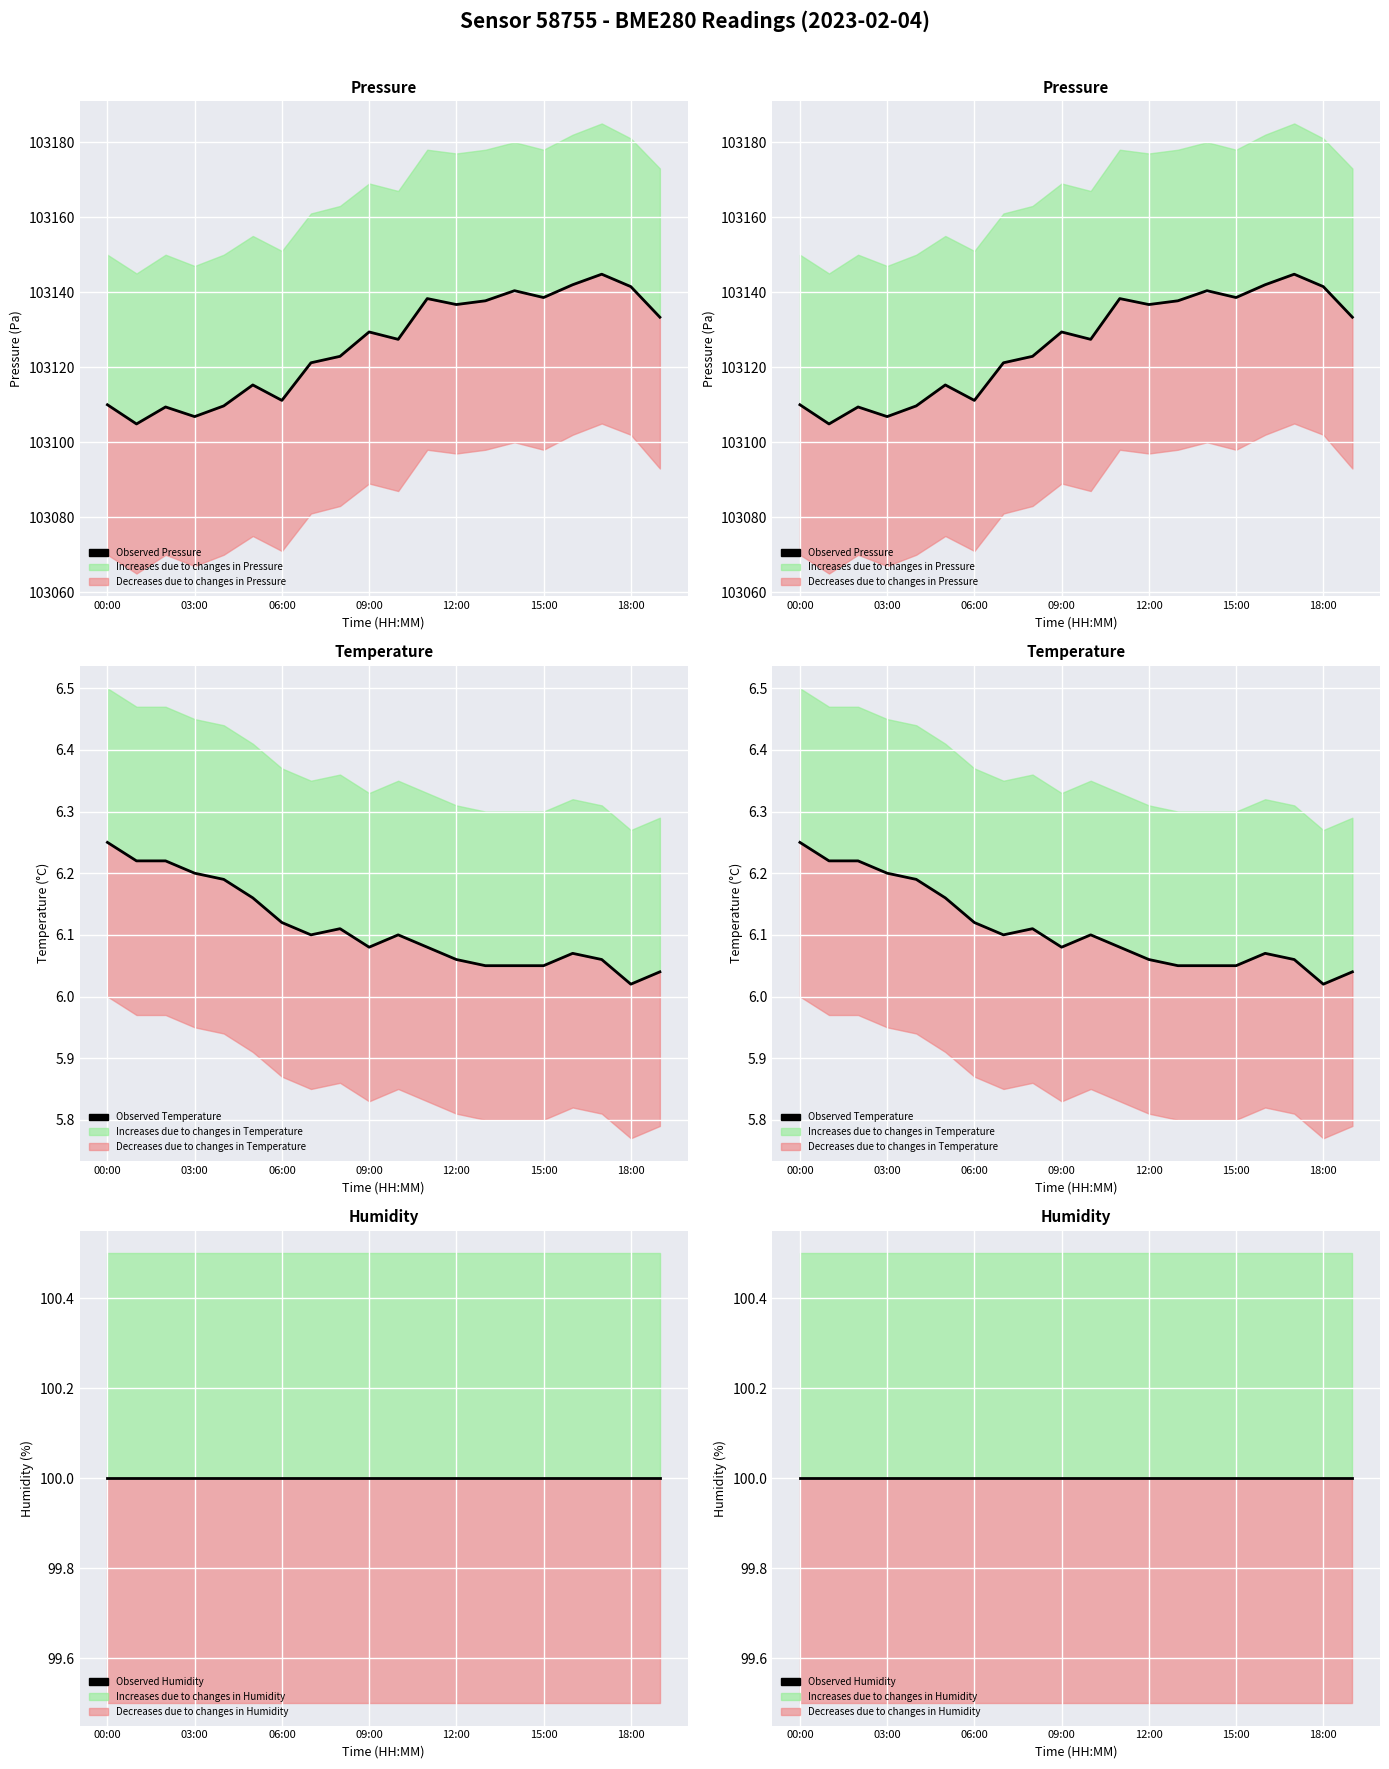

The Observed Pressure series shows 174701.5 at 03:00. True or false?

False